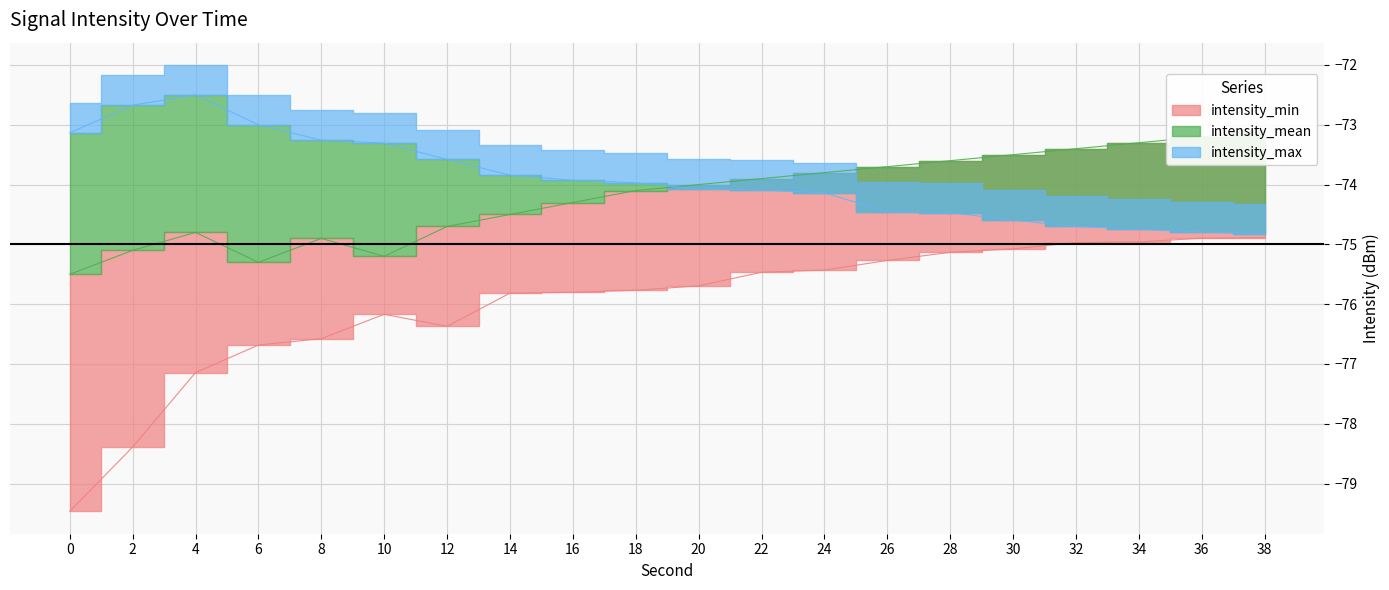

How many values in the intensity_min series exceed -75?

4